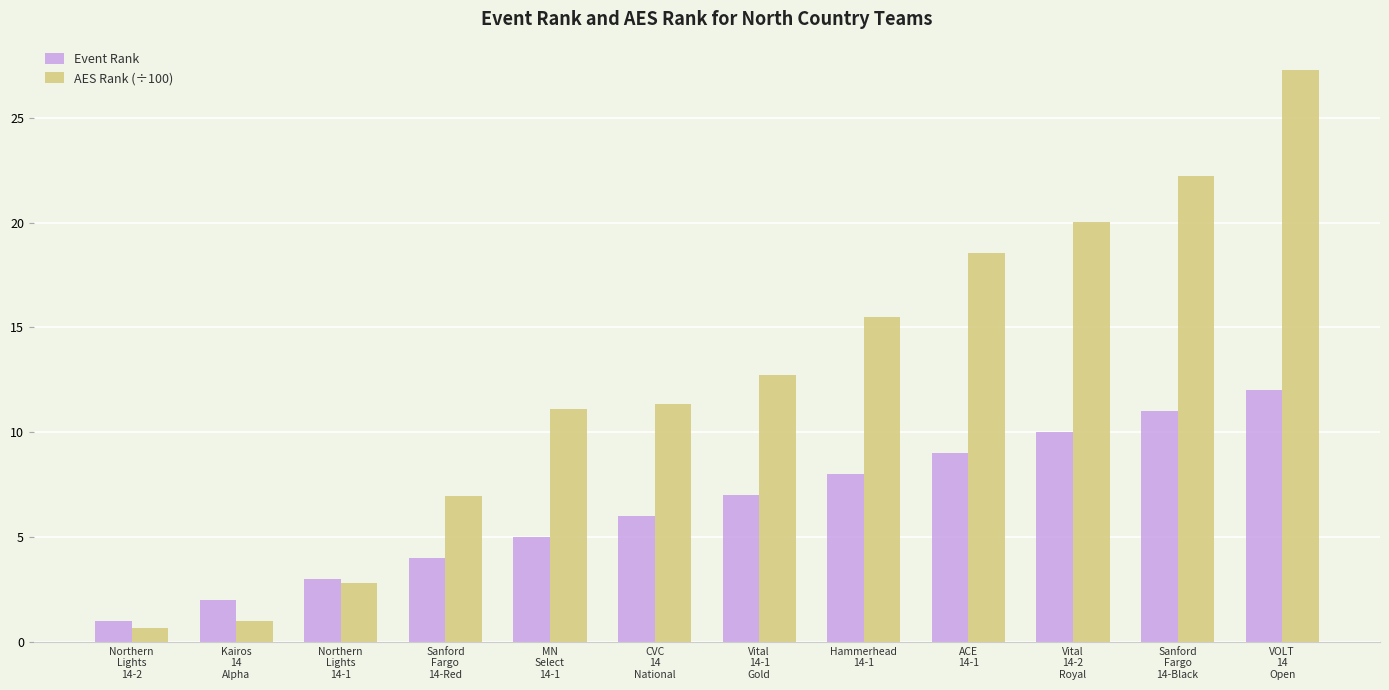

How many values in the AES Rank (÷100) series exceed 12?

6